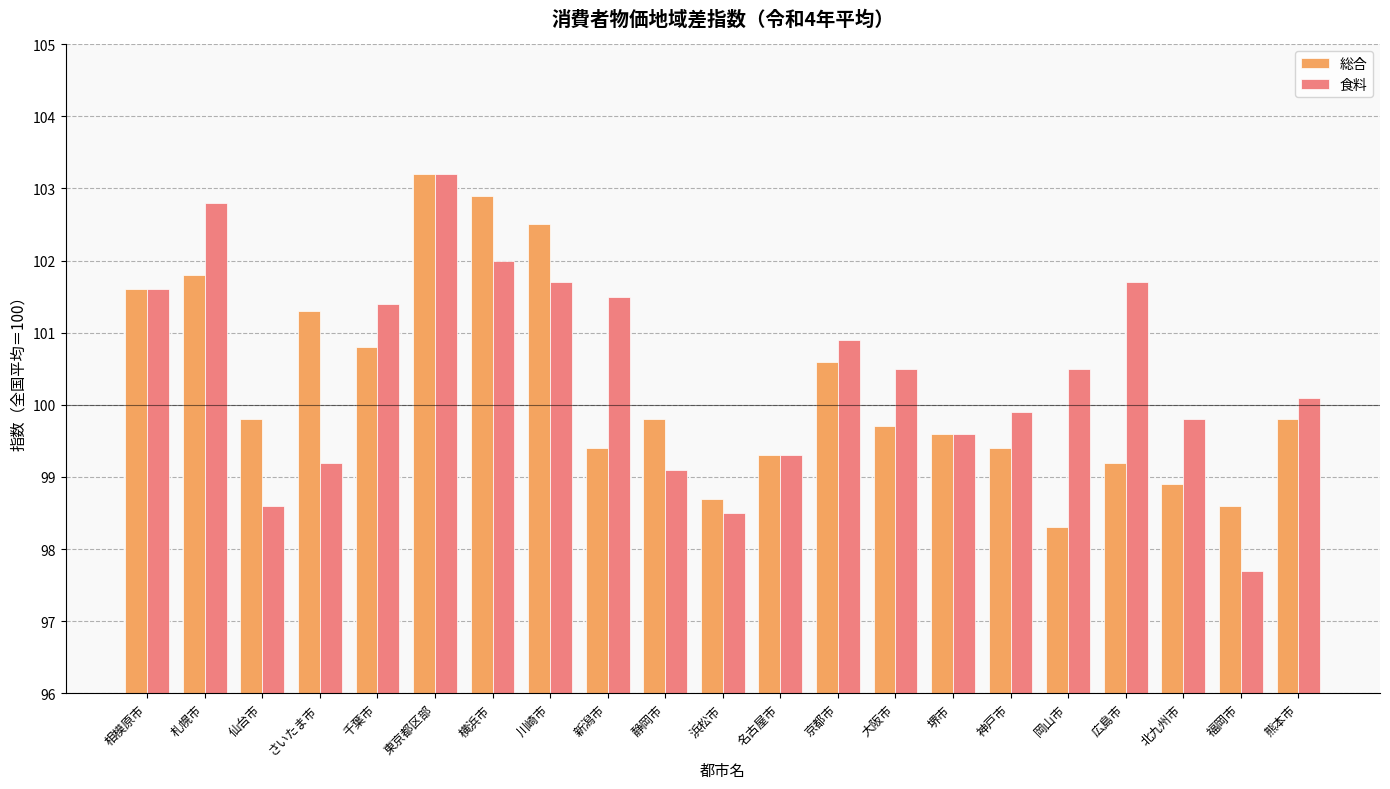

What is the greatest value displayed?

103.2